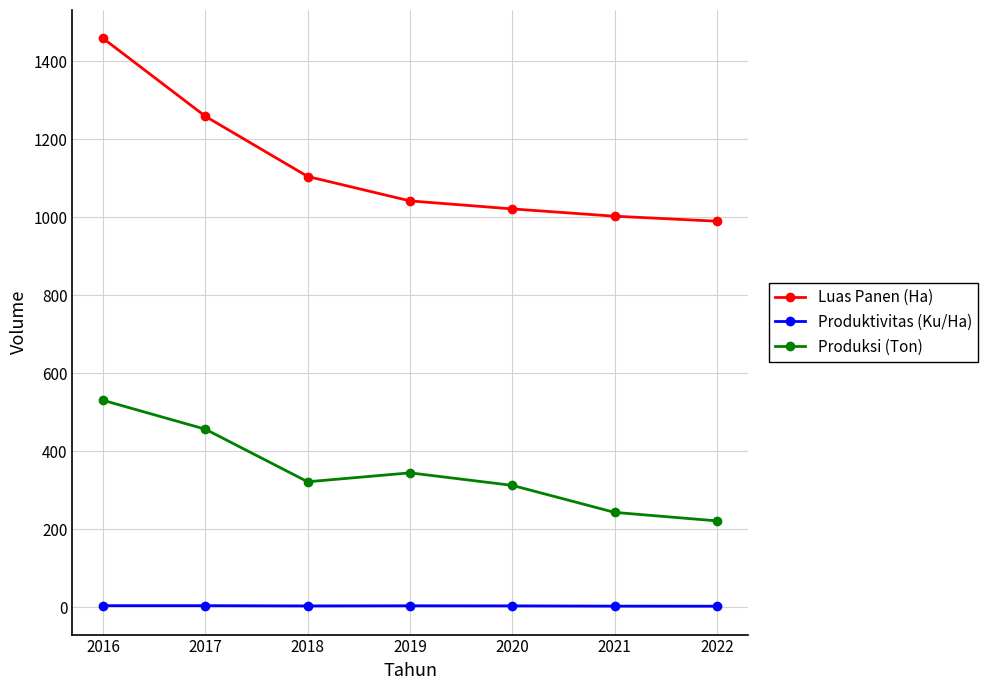

True or false: Luas Panen (Ha) and Produktivitas (Ku/Ha) intersect in this chart.

False